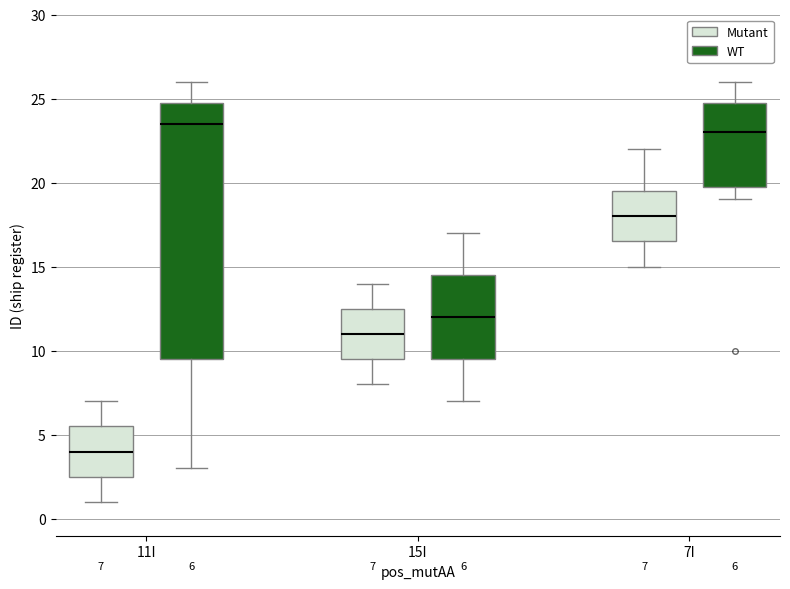

Which box's median line is the highest?

11I (WT)